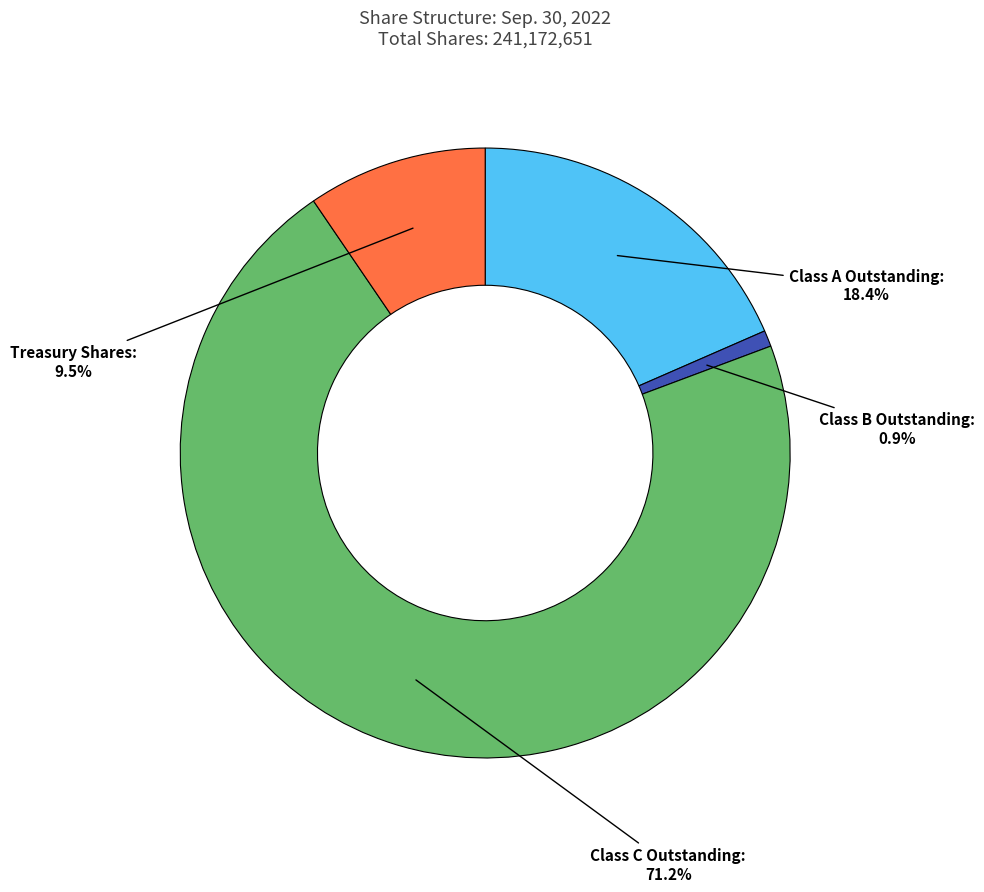

Does Class C Outstanding account for over 50% of the chart?

Yes